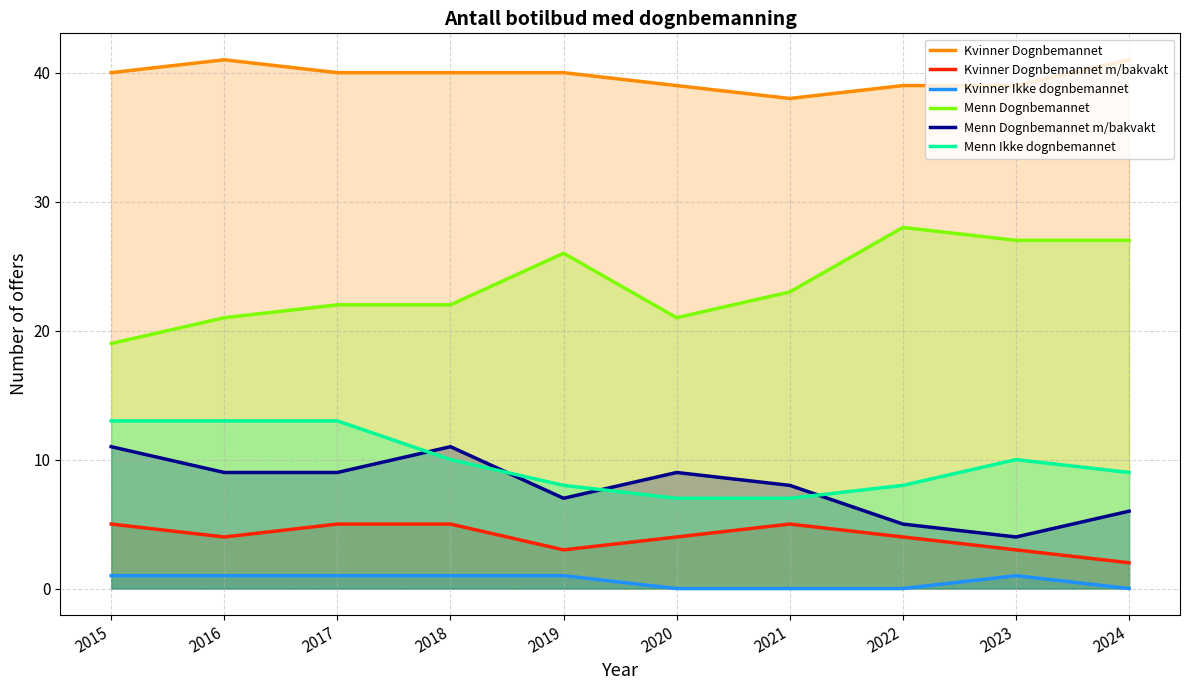

At how many categories does at least one series exceed 9?

10